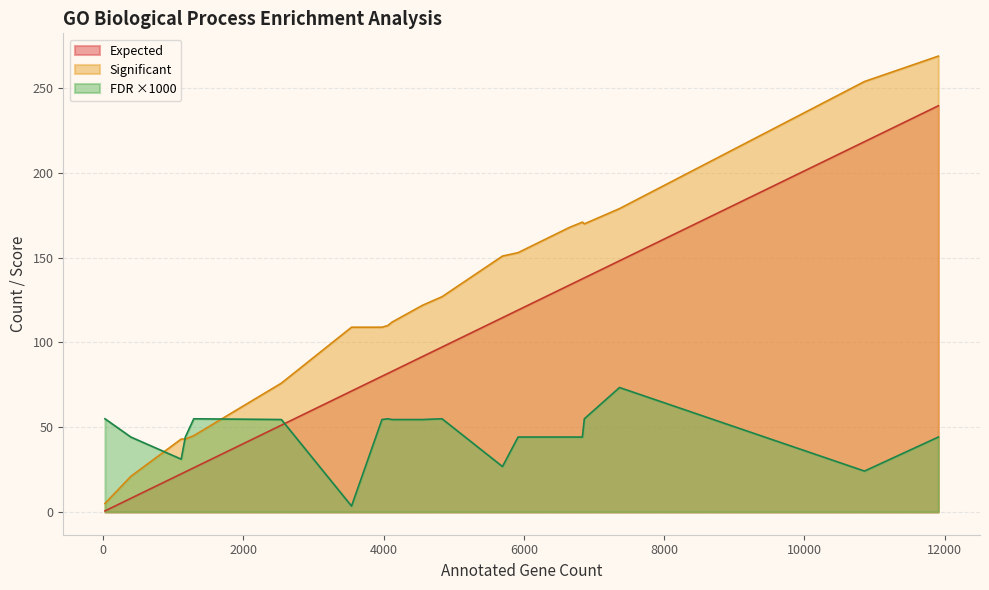

Which series has the largest total across all categories?

Significant